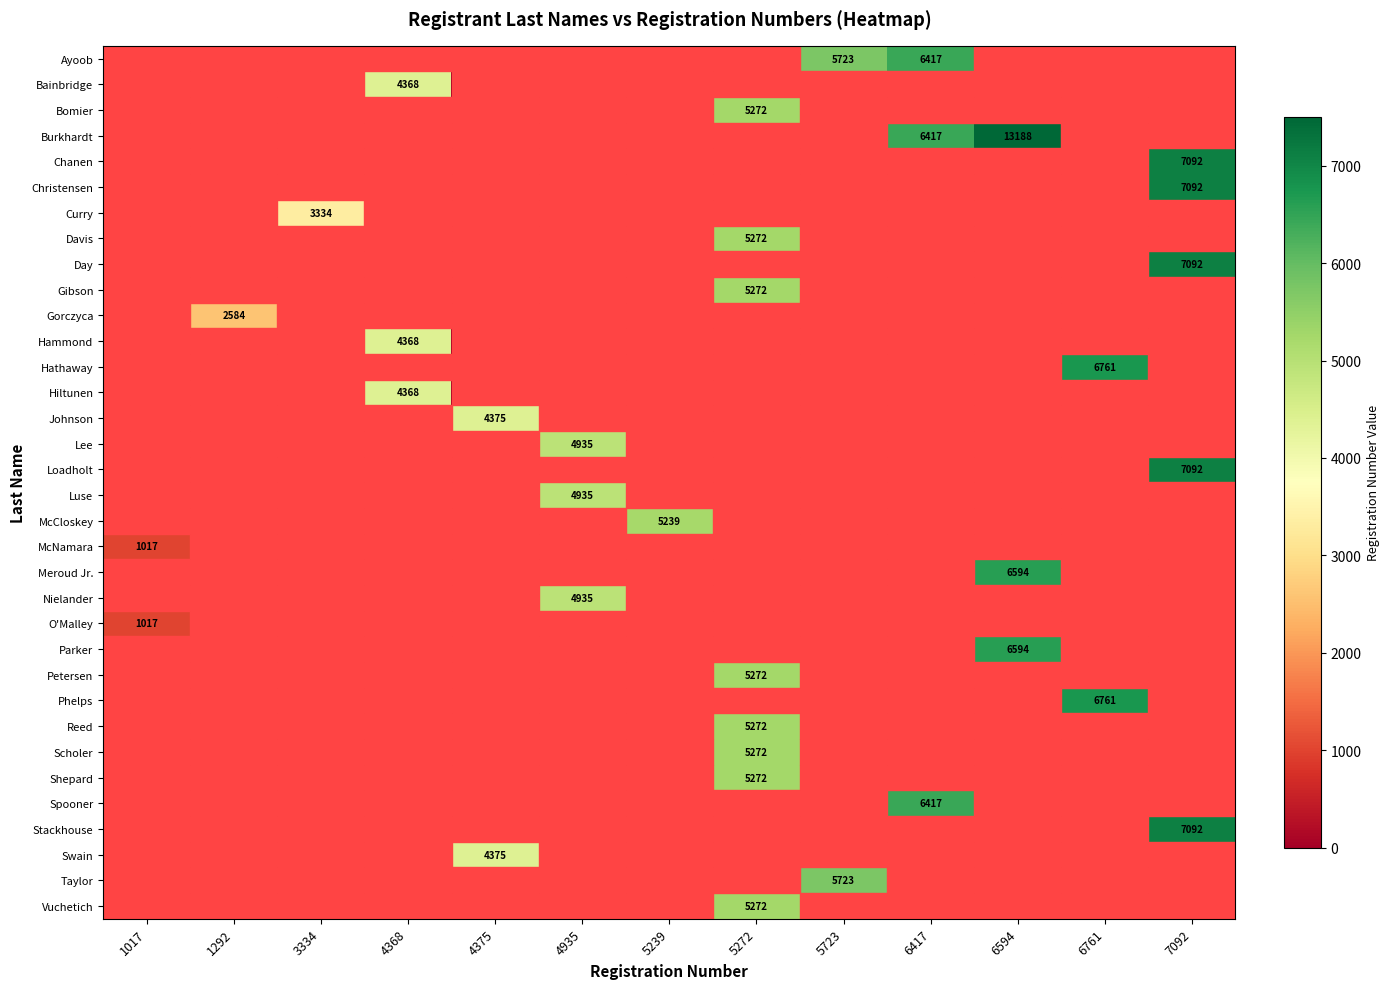

The value of Bainbridge at 4368 is 4368. True or false?

True